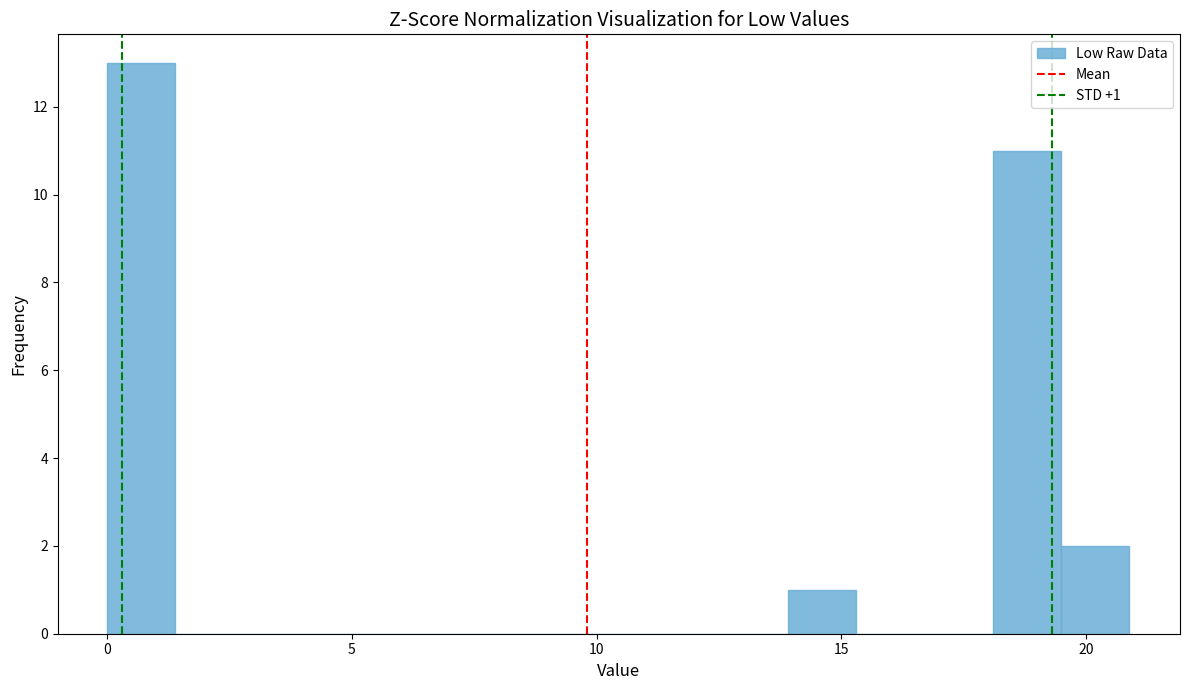

Around what value on the x-axis is the tallest bar? Give the approximate position of its centre, as read against the axis.

0.5